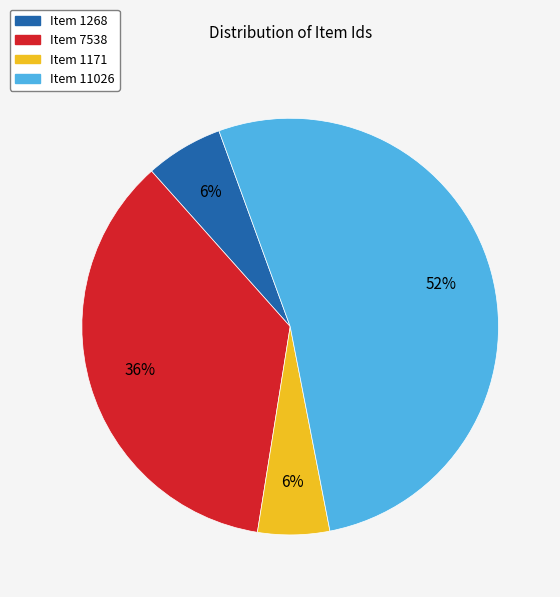

How many slices are in this pie chart?

4